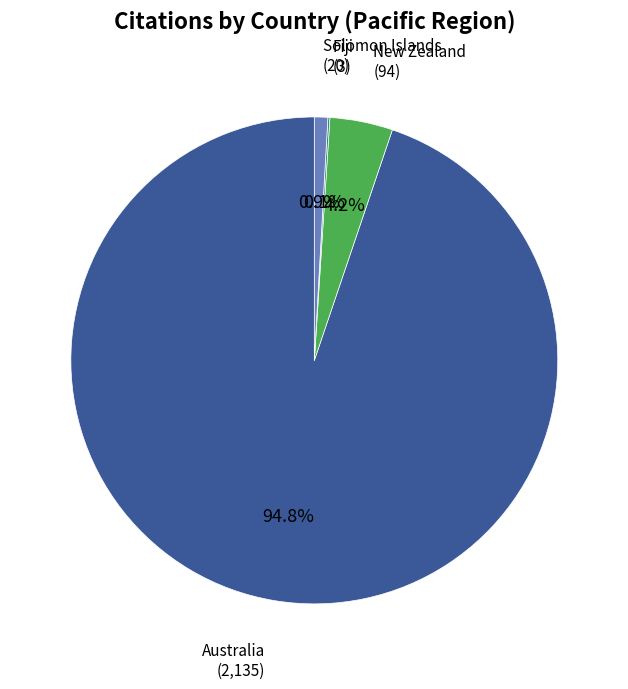

What is the largest slice in the pie chart?

Australia